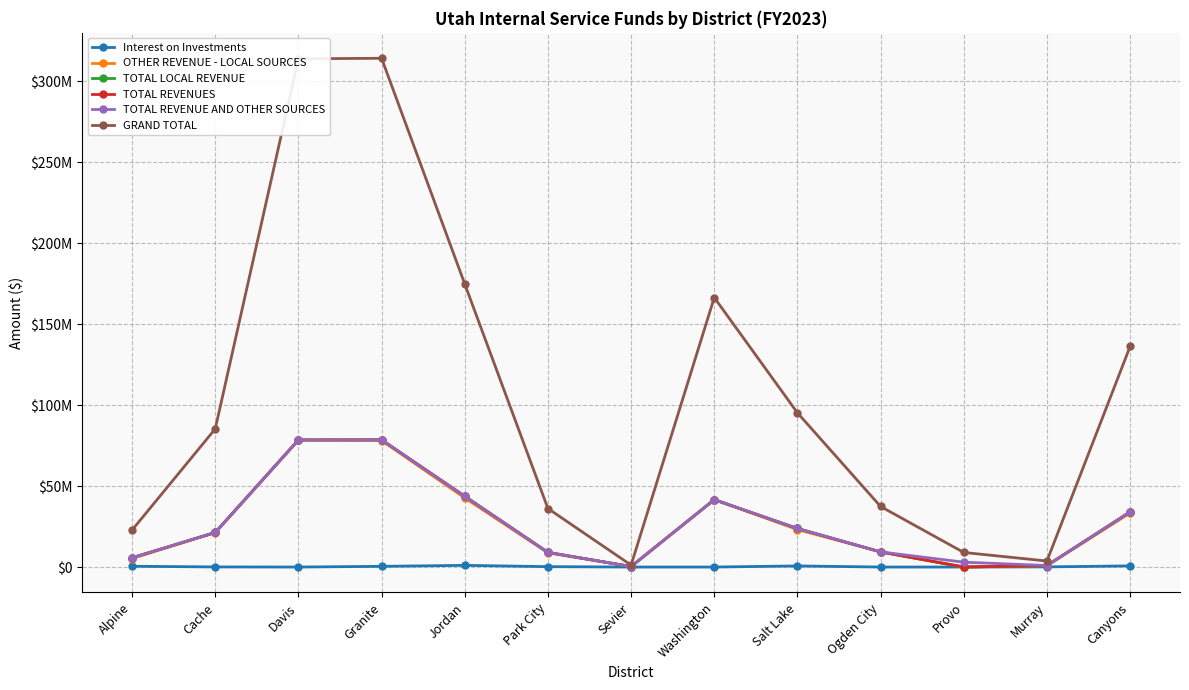

Reading left to right, what are all the values shown in this chart?

Interest on Investments: 480102	63901	0	429103	1033492	237421	0	0	682266	0	0	100133	705057
OTHER REVENUE - LOCAL SOURCES: 5226408	21268841	78457228	78104844	42662604	8796665	297497	41598057	23122454	9345489	0	828902	33344696
TOTAL LOCAL REVENUE: 5706510	21332743	78457228	78533947	43696097	9034086	297497	41598057	23804720	9345489	0	929035	34049754
TOTAL REVENUES: 5706510	21332743	78457228	78533947	43696097	9034086	297497	41598057	23804720	9345489	0	929035	34049754
TOTAL REVENUE AND OTHER SOURCES: 5706510	21332743	78457228	78533947	43696097	9034086	297497	41598057	23804720	9345489	3000000	929035	34049754
GRAND TOTAL: 22826040	85330971	313828912	314135788	174784387	36136344	1189988	166392228	95218880	37381956	9000000	3716140	136199015